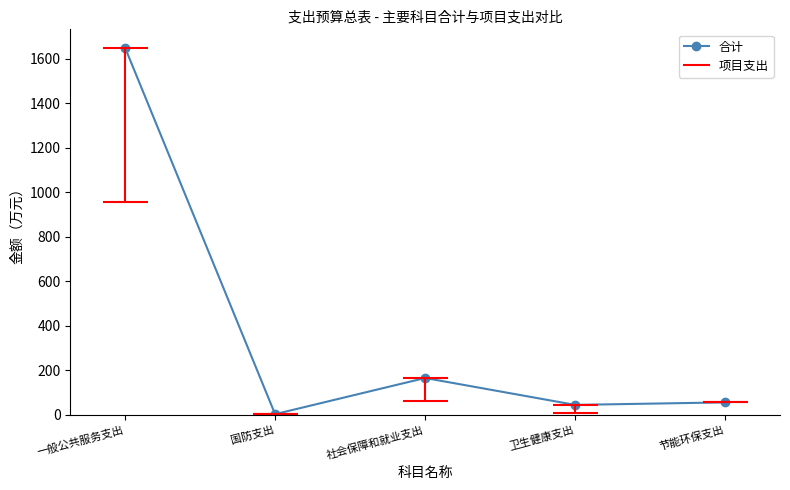

What position from the left is 社会保障和就业支出?

3